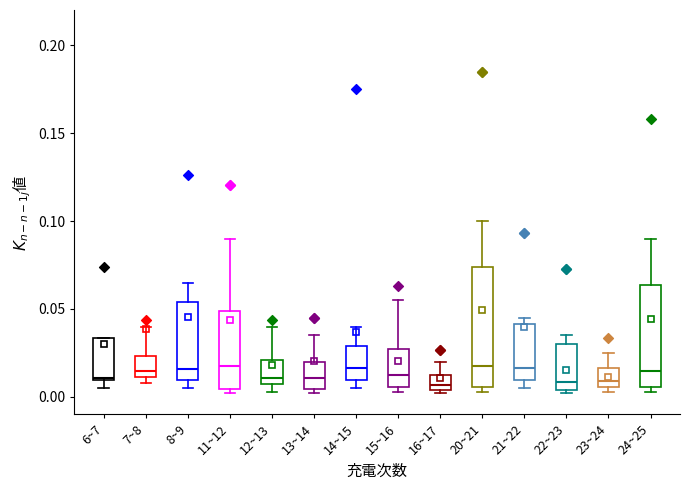

Reading left to right, read every box against the y-axis: the position of its median line, the range the box covers, and the ends of its whiskers. The values are not printed on the chart, so give them approximately, as read against the axis.

6~7: median 0.010, box 0.010 to 0.035, whiskers 0.005 to 0.035
7~8: median 0.015, box 0.010 to 0.025, whiskers 0.010 (just below the box's lower edge) to 0.040
8~9: median 0.015, box 0.010 to 0.055, whiskers 0.005 to 0.065
11~12: median 0.020, box 0.005 to 0.050, whiskers 0.000 to 0.090
12~13: median 0.010 (just above the box's lower edge), box 0.010 to 0.020, whiskers 0.005 to 0.040
13~14: median 0.010, box 0.005 to 0.020, whiskers 0.000 to 0.035
14~15: median 0.015, box 0.010 to 0.030, whiskers 0.005 to 0.040
15~16: median 0.015, box 0.005 to 0.030, whiskers 0.005 (just below the box's lower edge) to 0.055
16~17: median 0.005 (just above the box's lower edge), box 0.005 to 0.015, whiskers 0.000 to 0.020
20~21: median 0.020, box 0.005 to 0.075, whiskers 0.005 (just below the box's lower edge) to 0.100
21~22: median 0.015, box 0.010 to 0.040, whiskers 0.005 to 0.045
22~23: median 0.010, box 0.005 to 0.030, whiskers 0.000 to 0.035
23~24: median 0.010, box 0.005 to 0.015, whiskers 0.005 (just below the box's lower edge) to 0.025
24~25: median 0.015, box 0.005 to 0.065, whiskers 0.005 (just below the box's lower edge) to 0.090